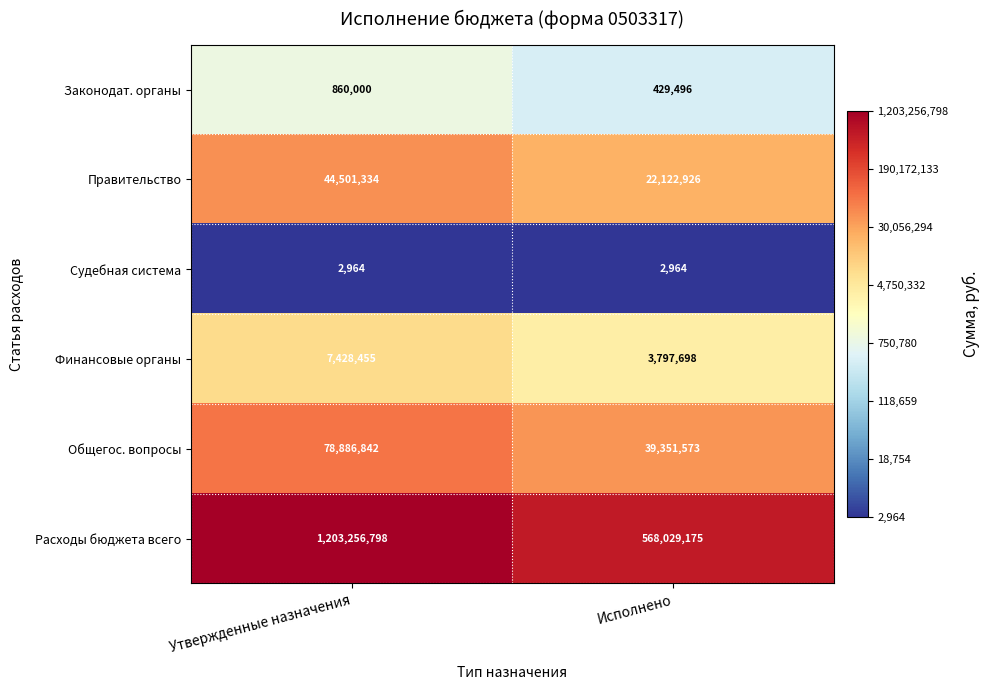

Count the number of data series in this chart.

6